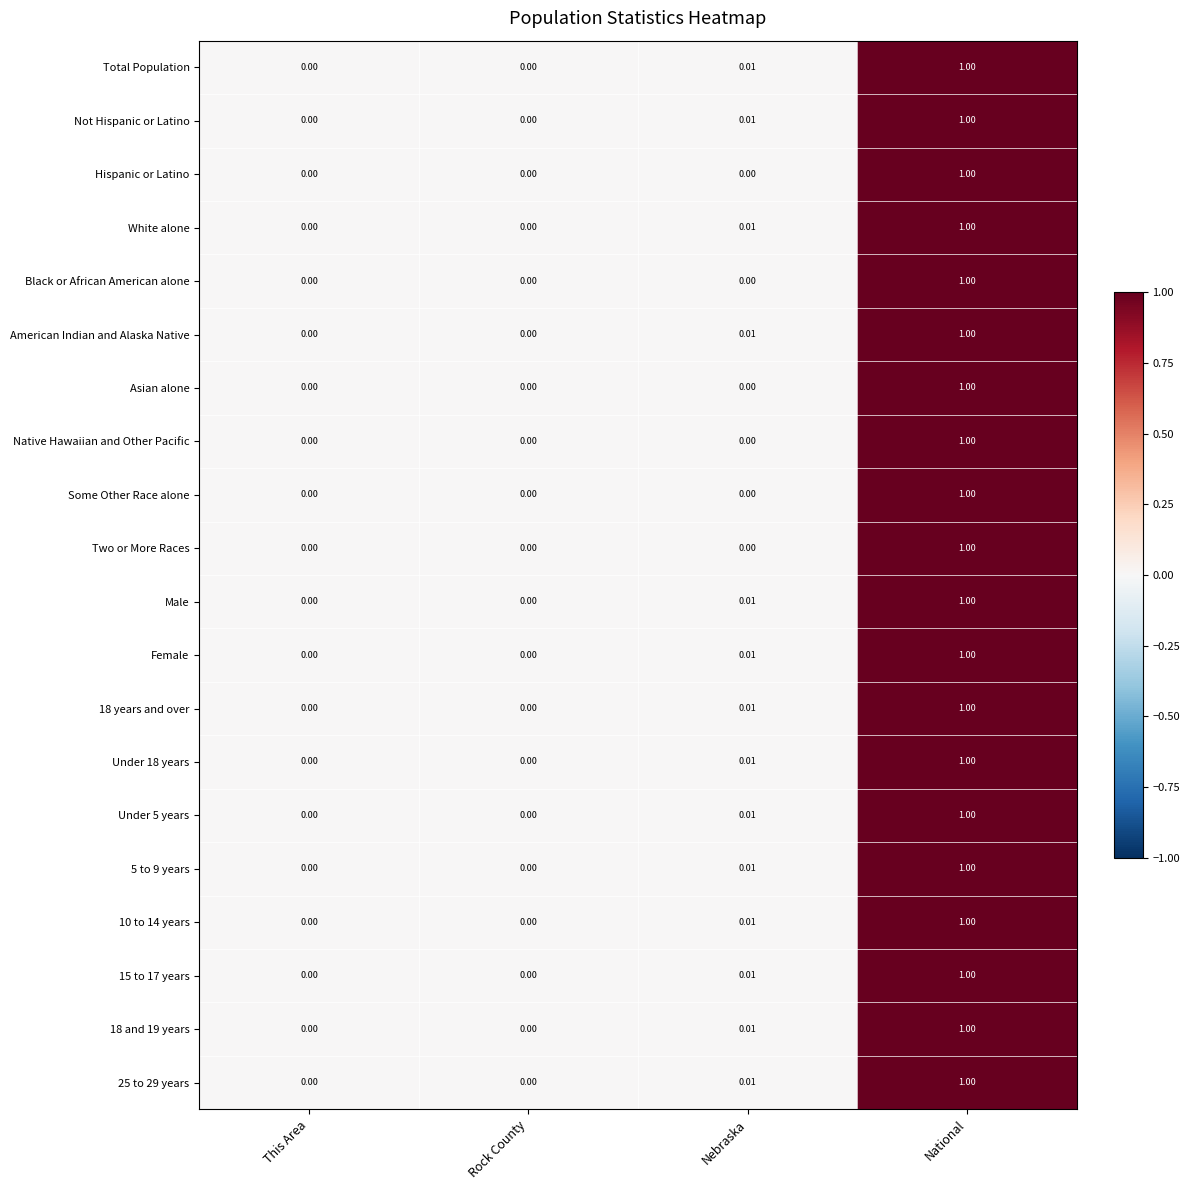

At which category is the sum across all series the highest?

National